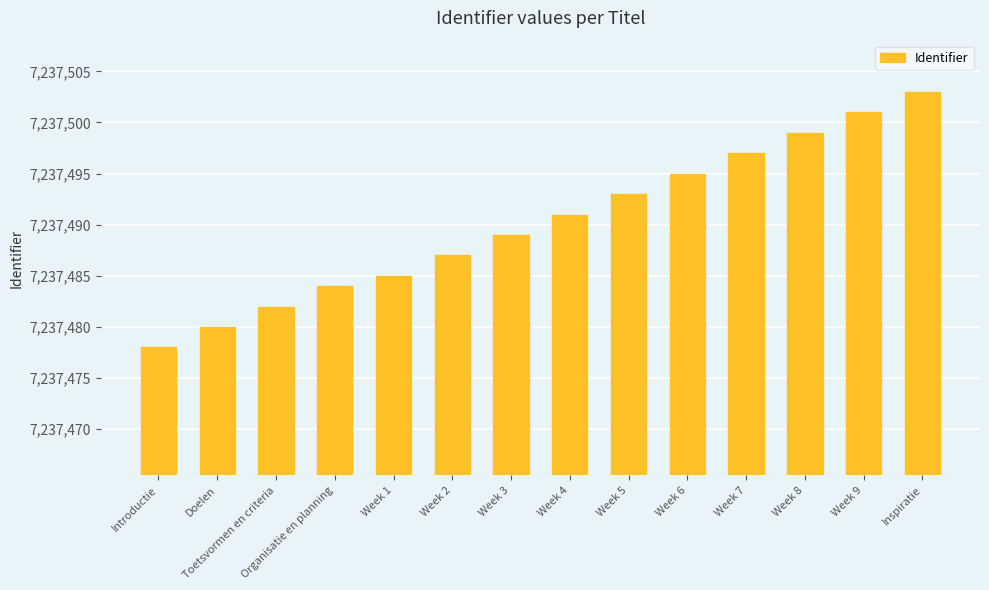

What position from the left is Week 4?

8